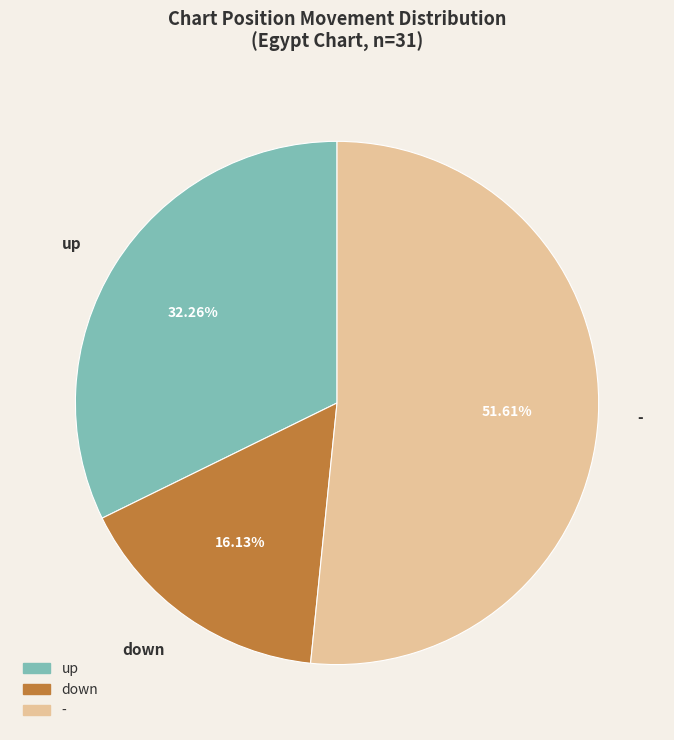

Which category has the smallest portion of the pie?

down